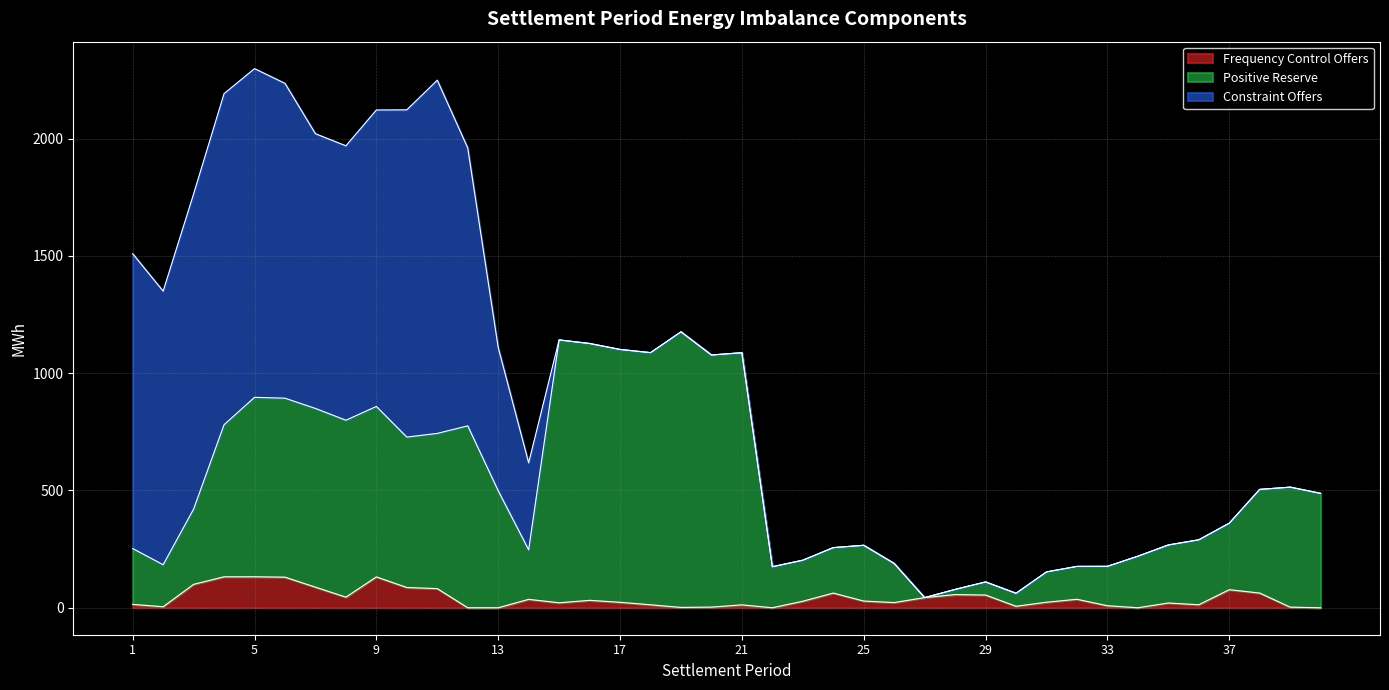

What are all the series names shown in the legend?

Frequency Control Offers, Positive Reserve, Constraint Offers